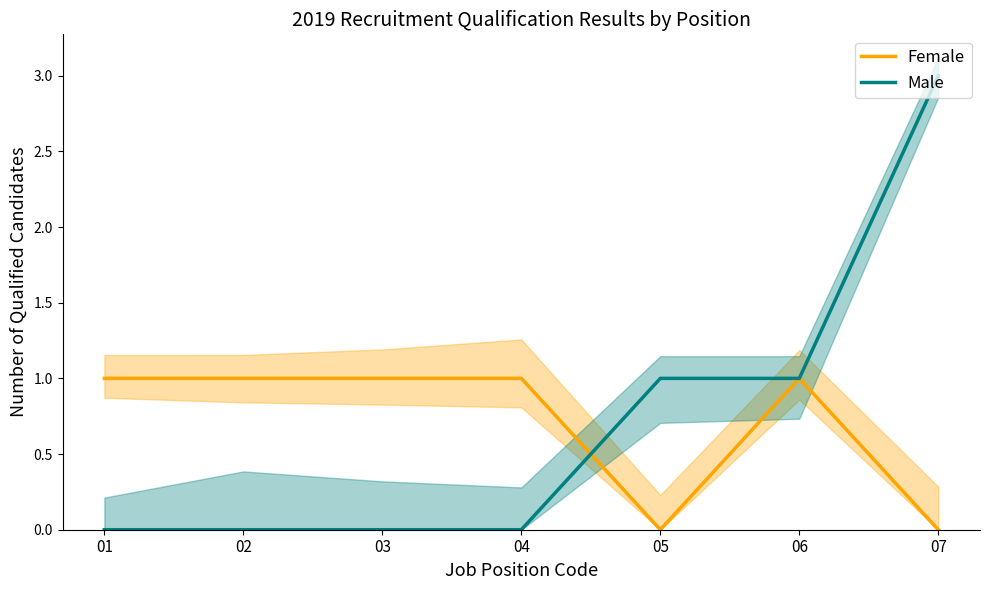

Rank the series at 07 from highest to lowest value.

Male, Female